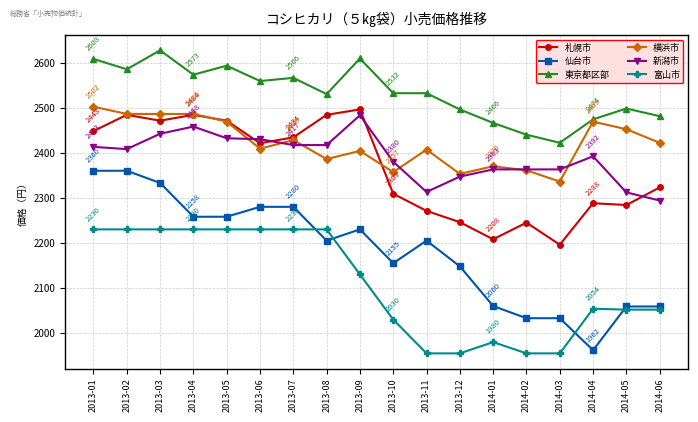

What is the total value across all series at 2013-06?

14329